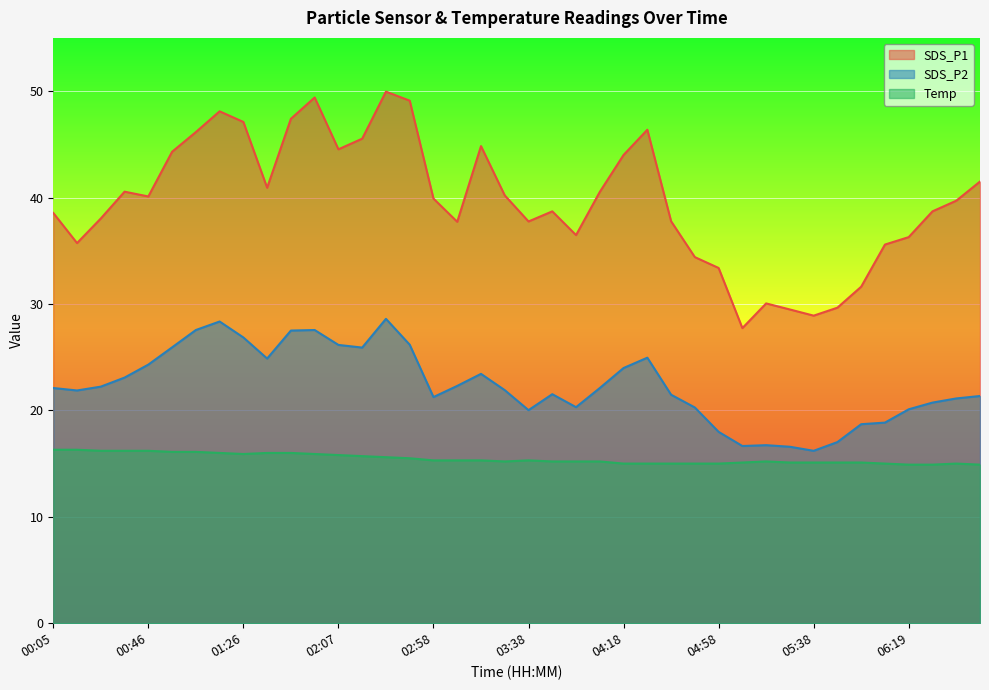

Which category has the highest value across all series?

02:28